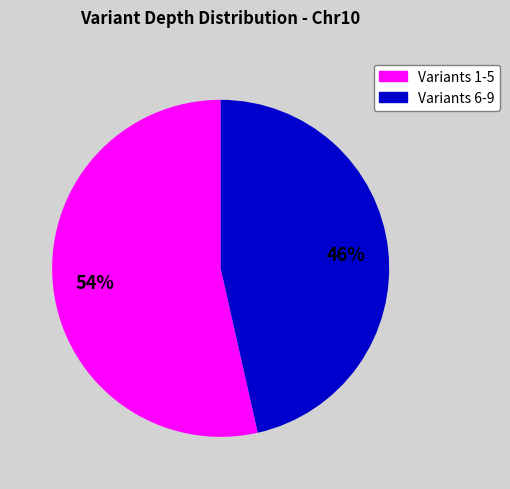

Is there any slice that represents more than half of the pie?

Yes